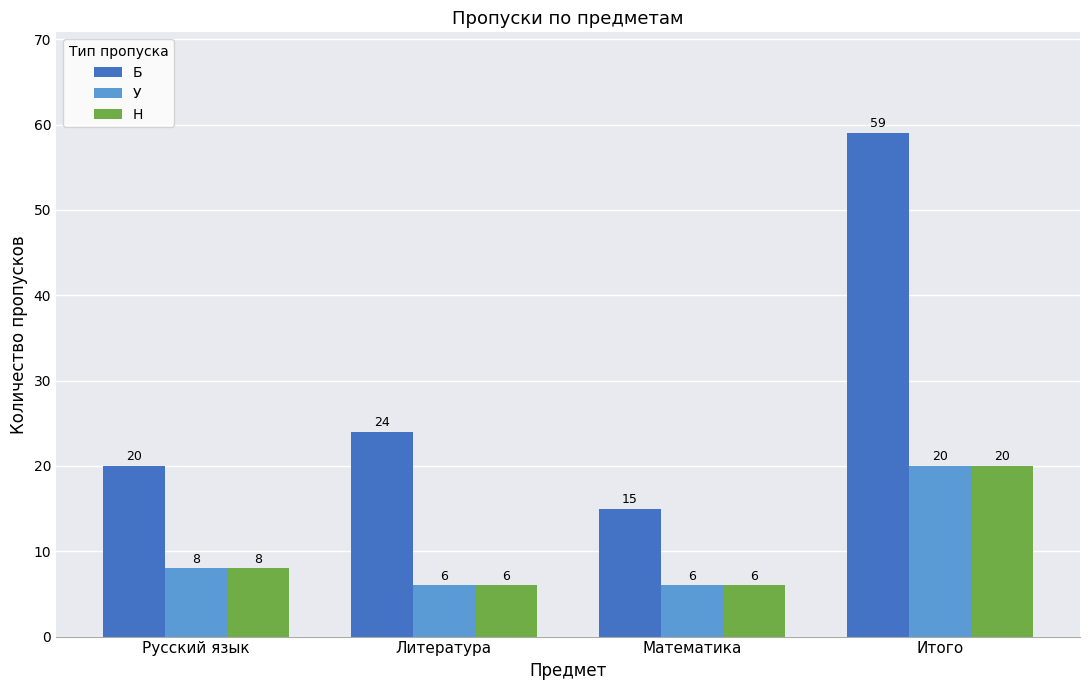

What is the approximate value of Б at Литература, to the nearest 10?

20